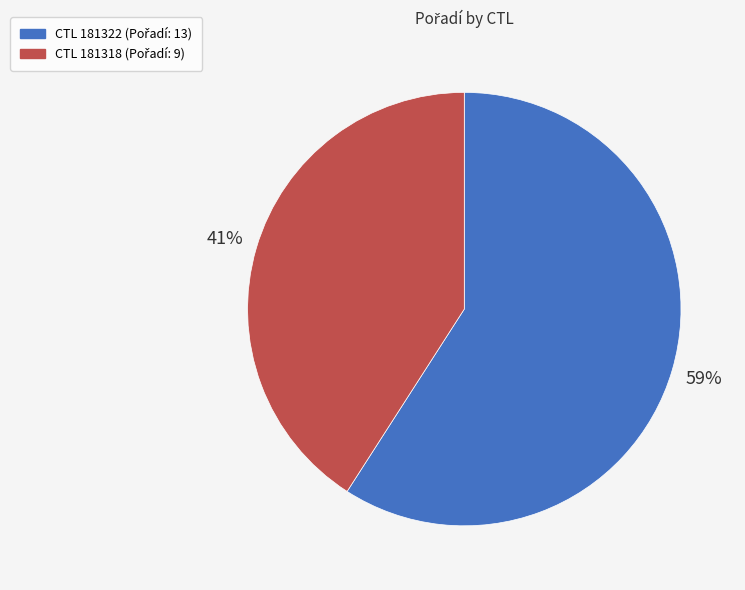

To the nearest percent, what is the average slice percentage?

50%